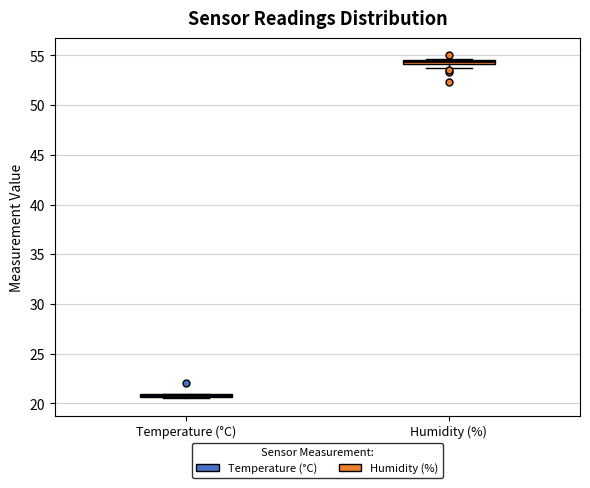

Where is the lower edge of the box for Humidity (%) on the y-axis? The values are not printed on the chart, so give them approximately, as read against the axis.

54.0